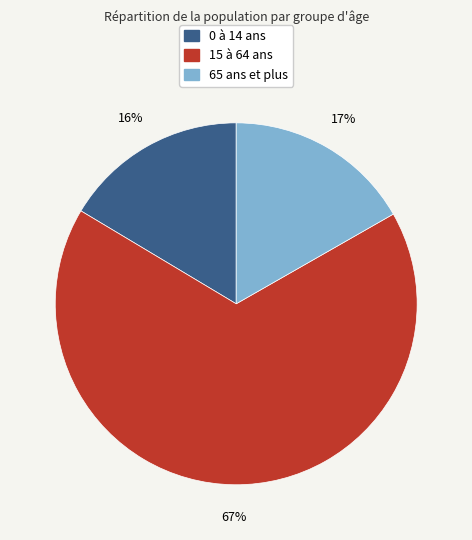

To the nearest percent, what is the difference between the 65 ans et plus and 15 à 64 ans slice percentages?

50%